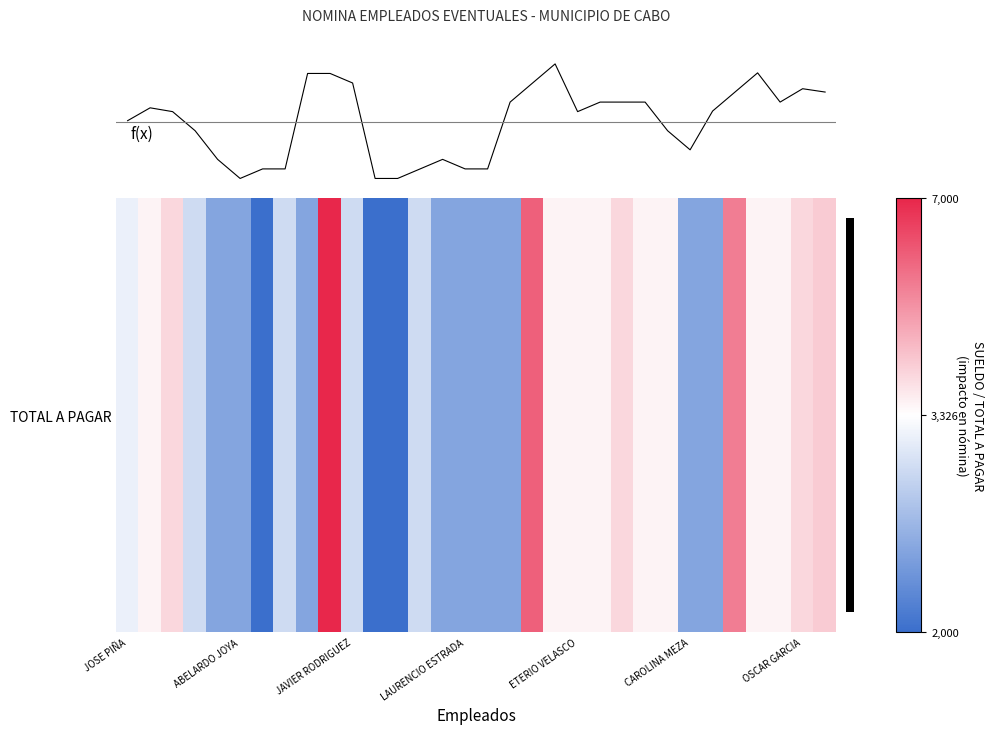

Which category has the highest value in the f(x) series?

19